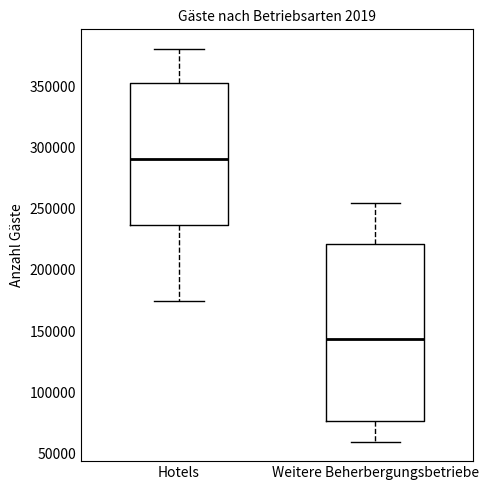

Comparing the boxes themselves (not the whiskers), which one is the tallest?

Weitere Beherbergungsbetriebe